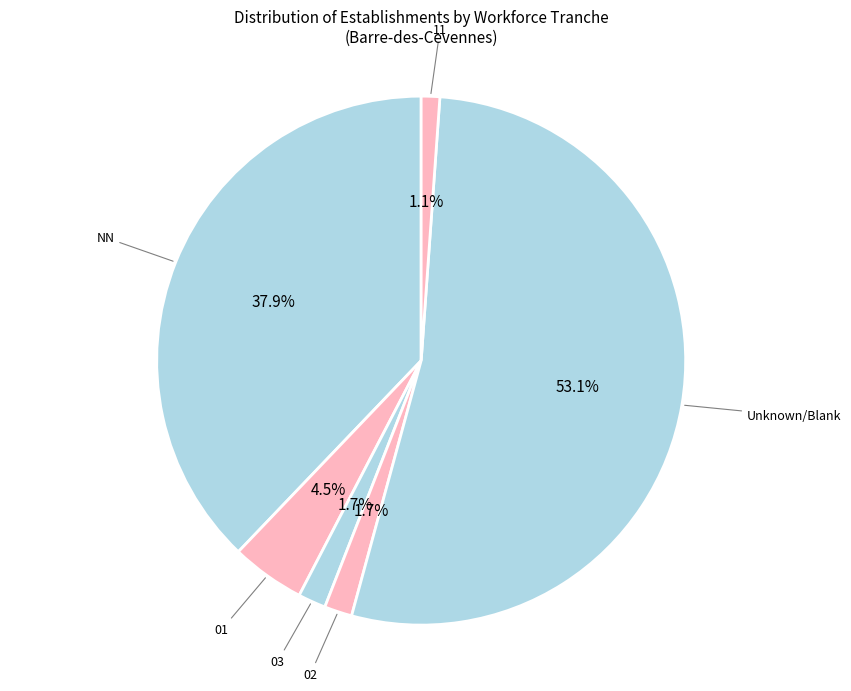

Which slice is the largest?

Unknown/Blank